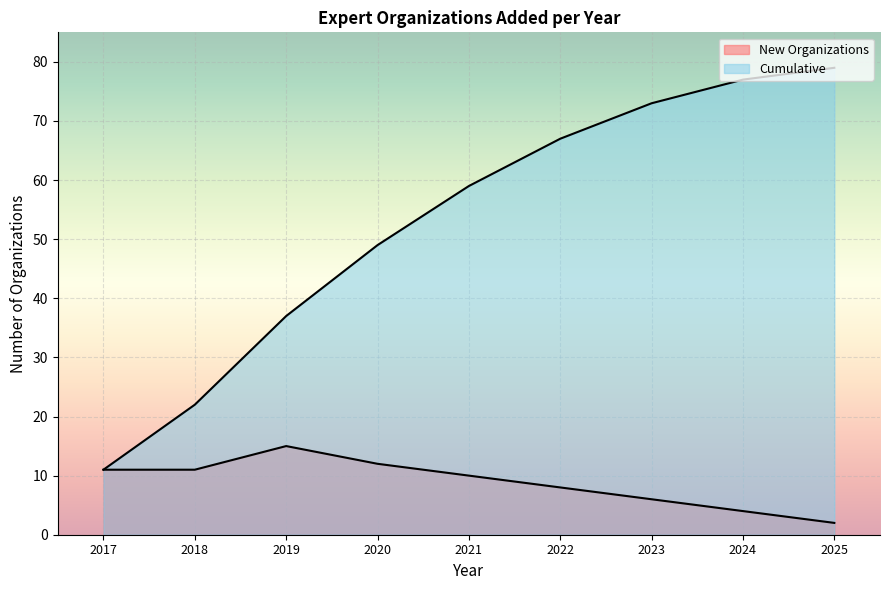

Where is 2020 nearest to the value 37?

6